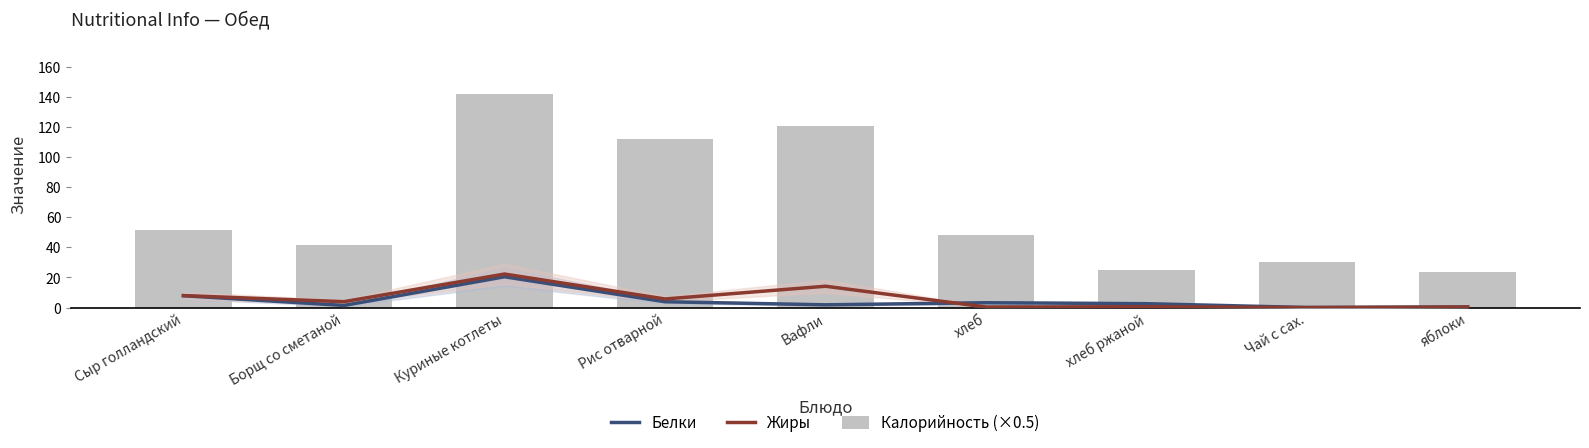

Rank the series at Вафли from highest to lowest value.

Калорийность (×0.5), Жиры, Белки